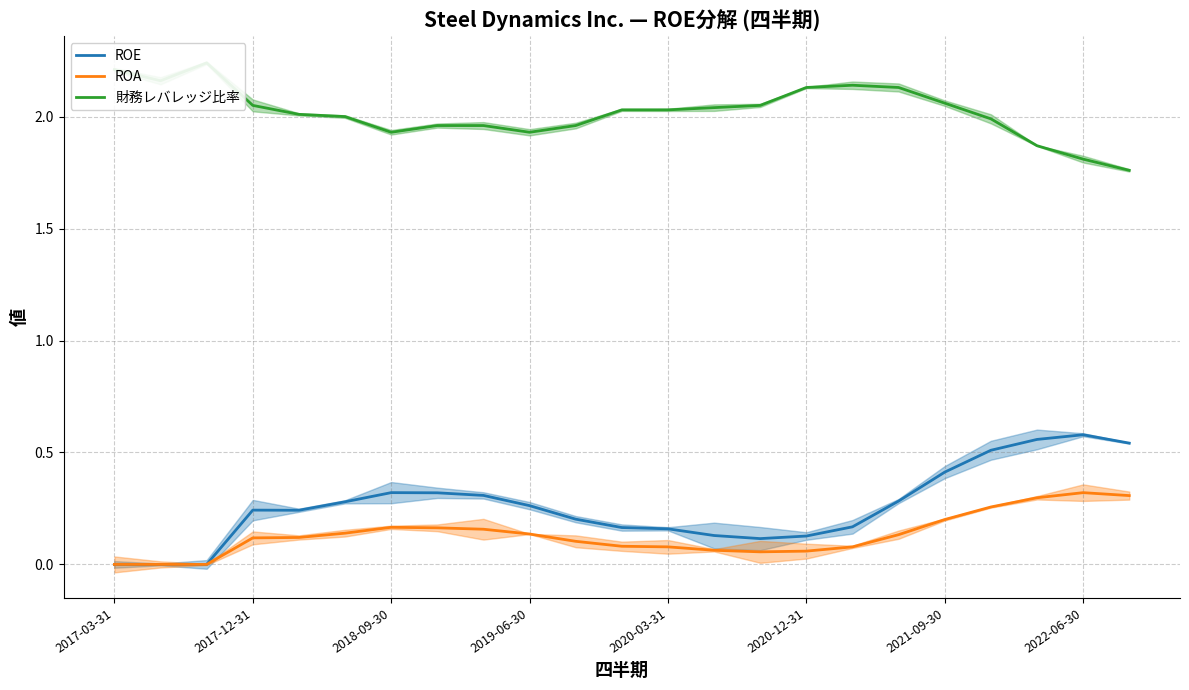

What is the greatest value displayed?

2.2